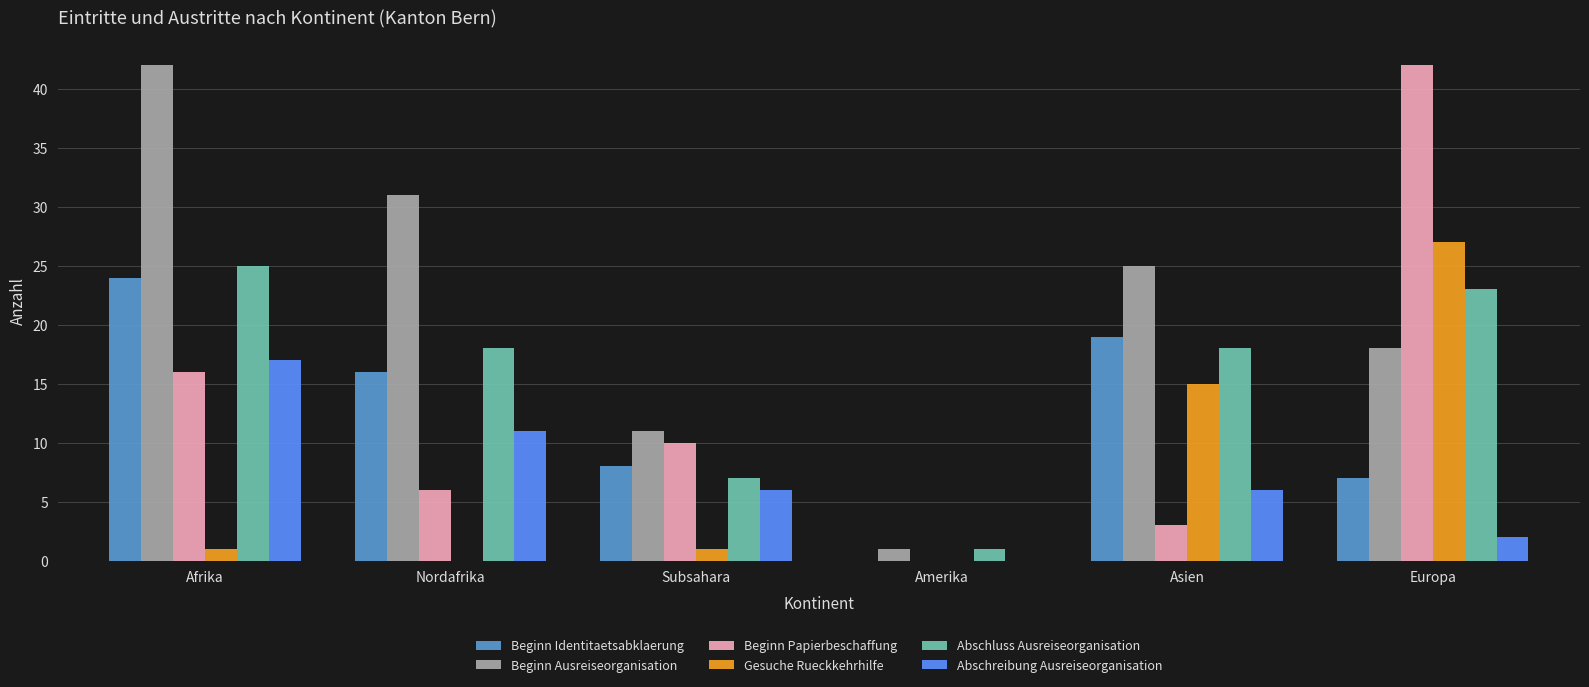

What is the total value across all series at Subsahara?

43